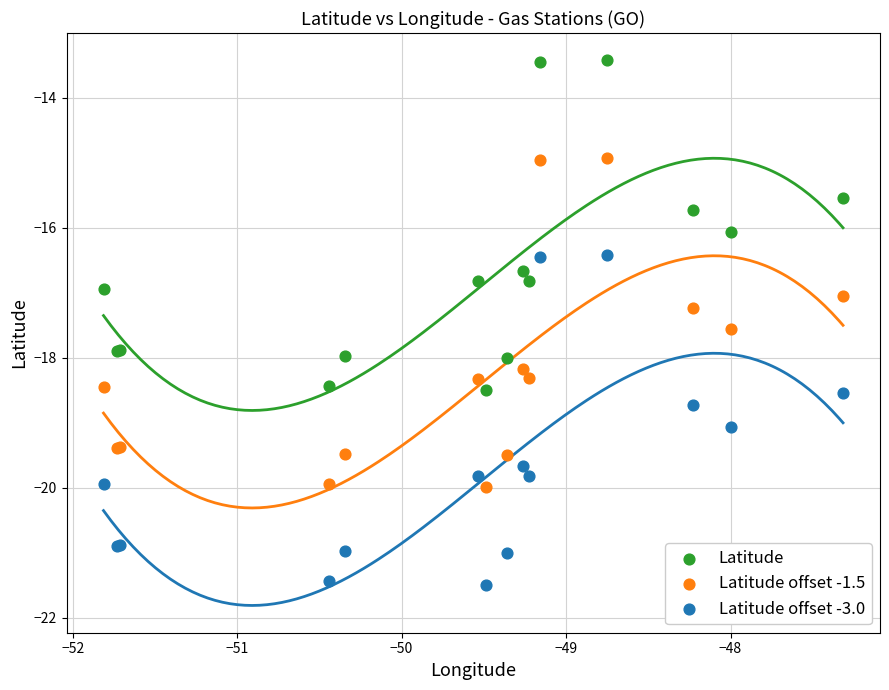

Which series reaches the minimum Y coordinate?

Latitude offset -3.0